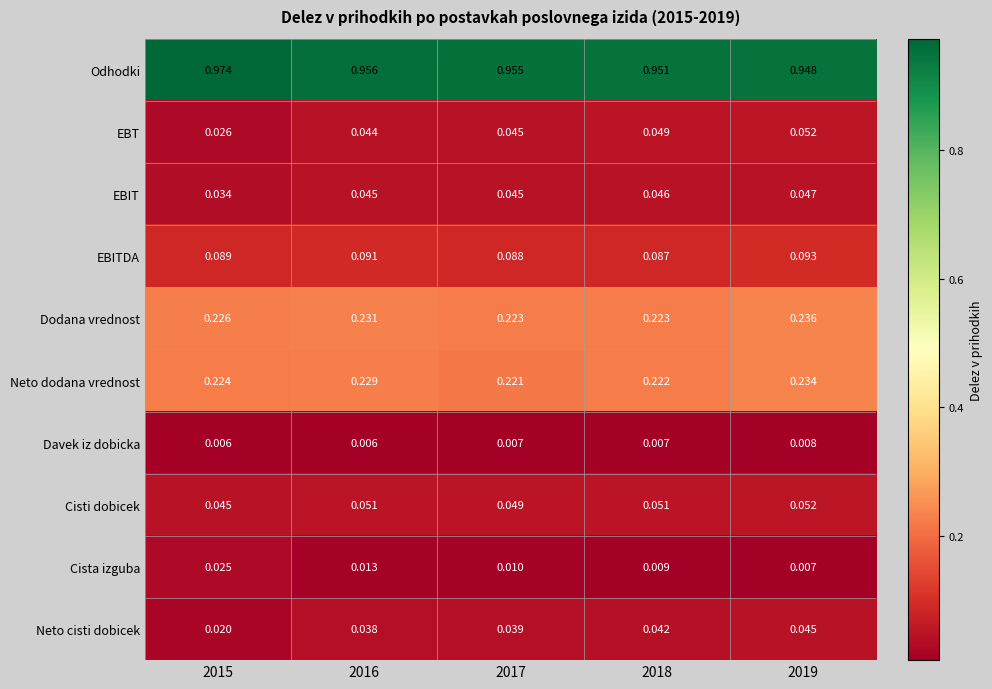

Rank the series at 2015 from lowest to highest value.

Davek iz dobicka, Neto cisti dobicek, Cista izguba, EBT, EBIT, Cisti dobicek, EBITDA, Neto dodana vrednost, Dodana vrednost, Odhodki